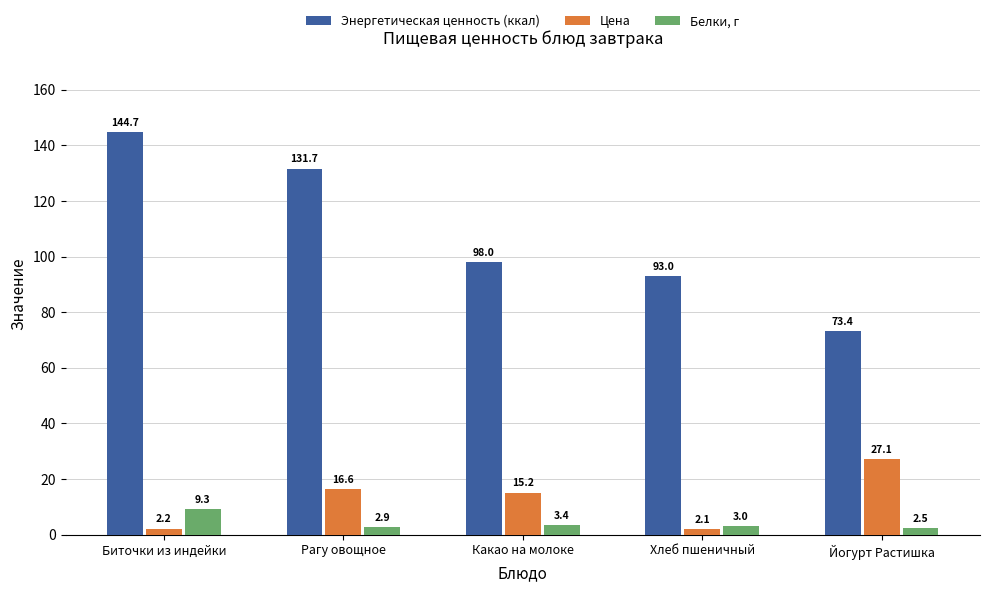

Reading left to right, list all the values displayed in this chart.

Энергетическая ценность (ккал): 144.7	131.7	98.0	93.0	73.4
Цена: 2.2	16.6	15.2	2.1	27.1
Белки, г: 9.3	2.9	3.4	3.0	2.5